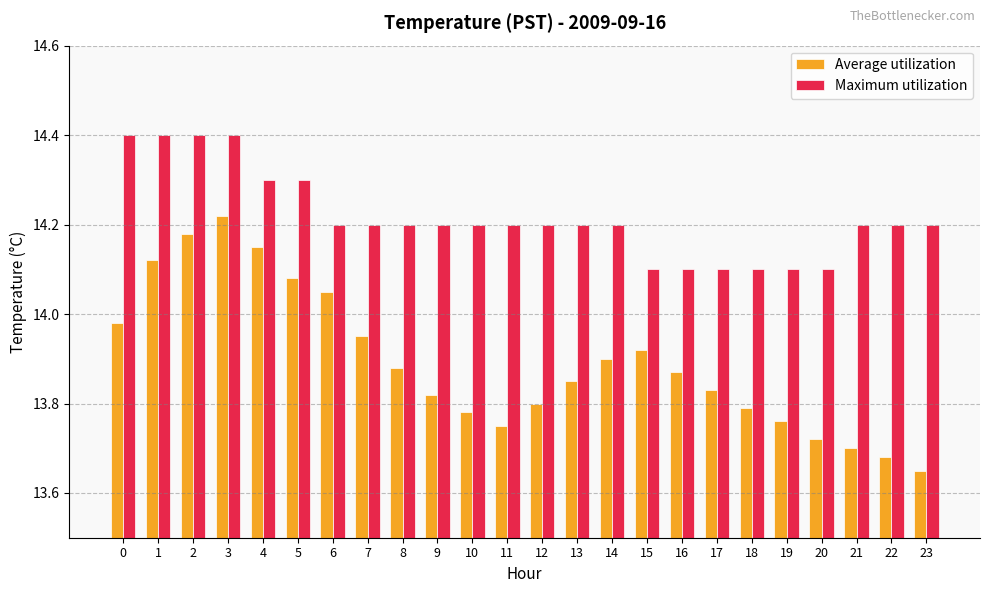

At which label is Average utilization closest to 13?

23